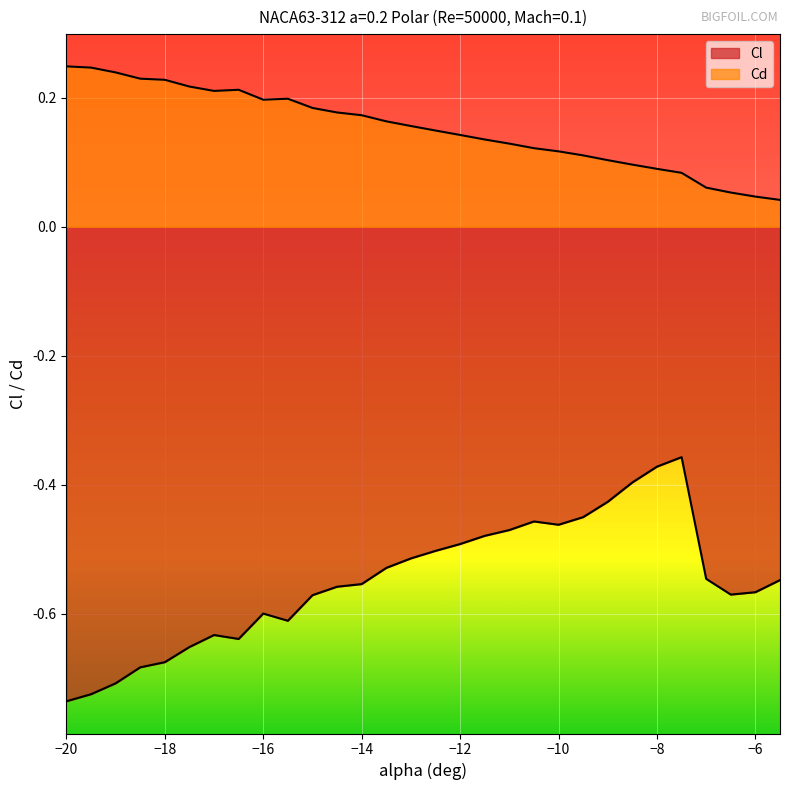

What is the value of the 2nd point from the left?

-0.7